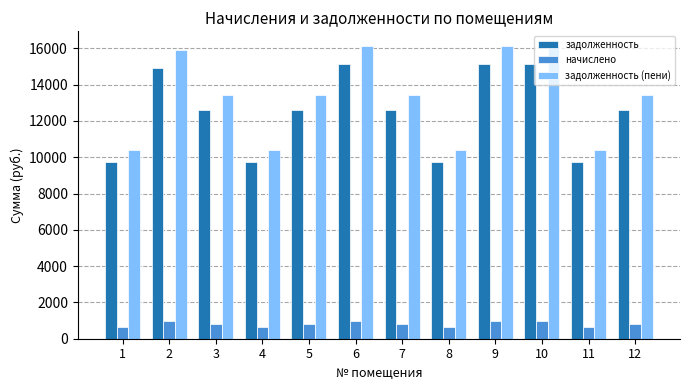

What is the average value of the начислено series?

826.7